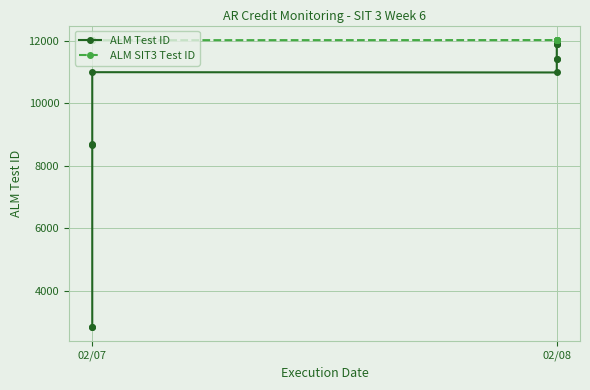

What is the value of the ALM Test ID point at the 8th from the left?

11410